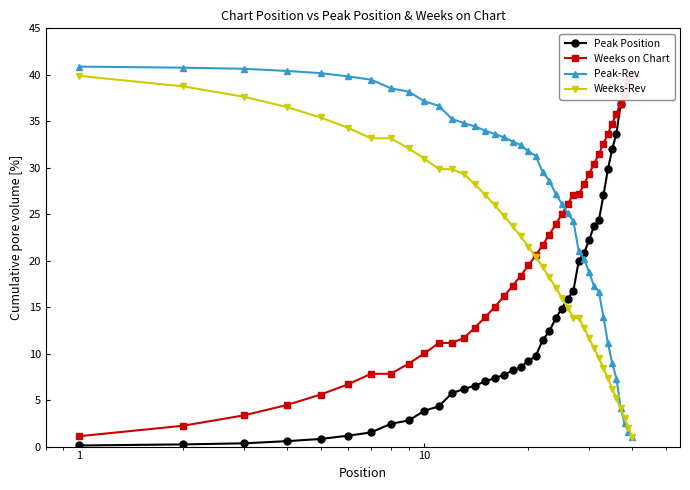

How many lines are shown in the chart?

4